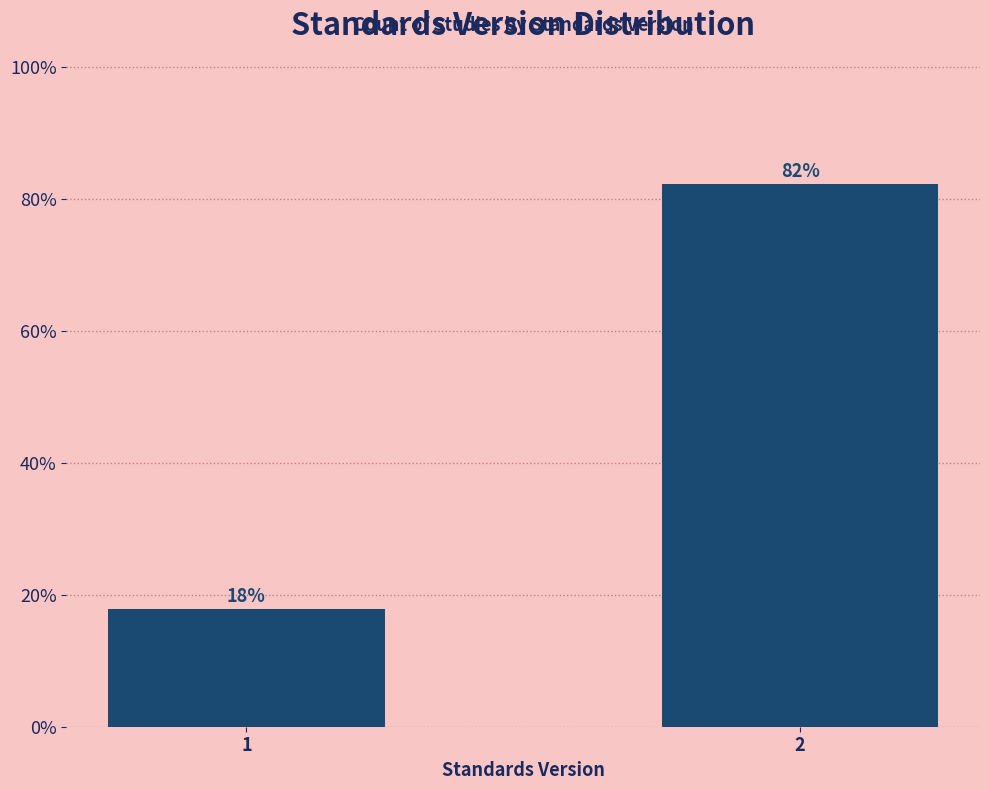

What is the value of the 2nd bar from the left?

82.2